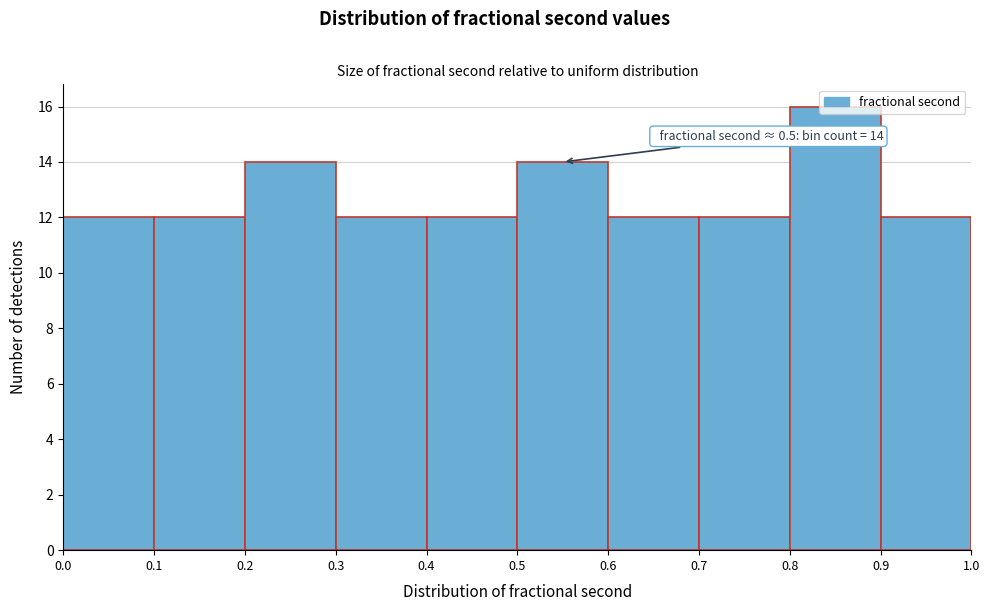

Which range on the x-axis has the tallest bar?

0.8 to 0.9